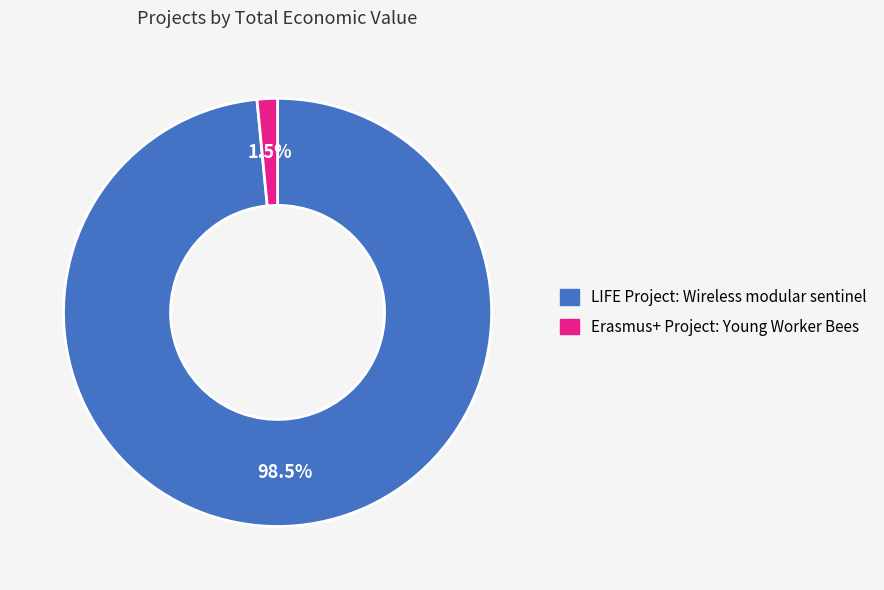

Do LIFE Project: Wireless modular sentinel and Erasmus+ Project: Young Worker Bees together represent more than half of the pie?

Yes